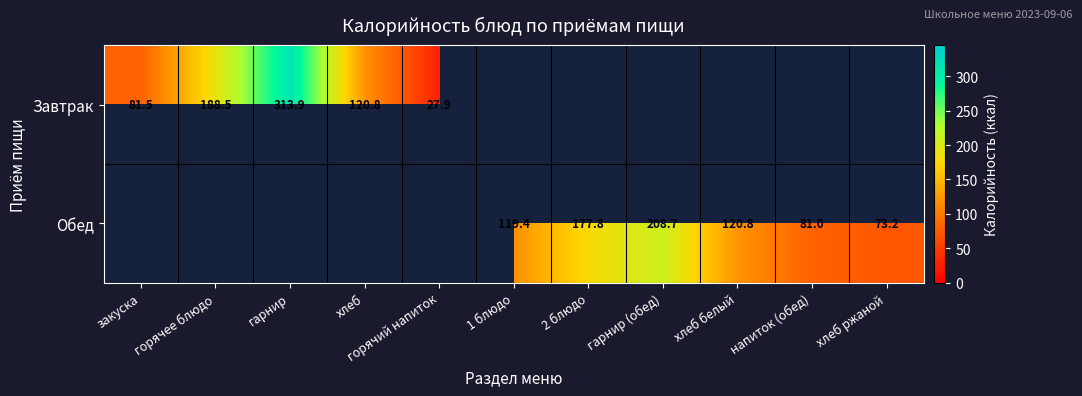

Is the value of Обед at напиток (обед) greater than the value of Завтрак at гарнир?

No